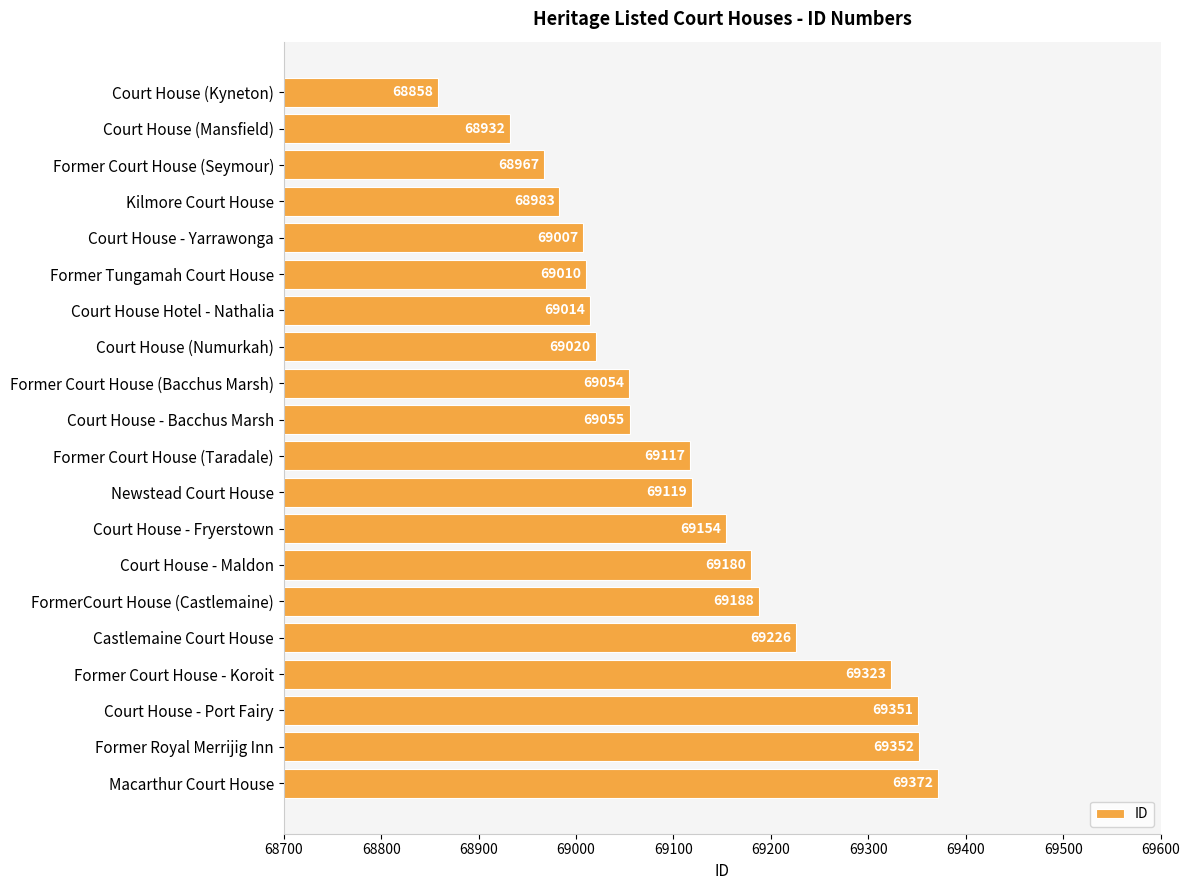

Does the chart contain any negative values?

No